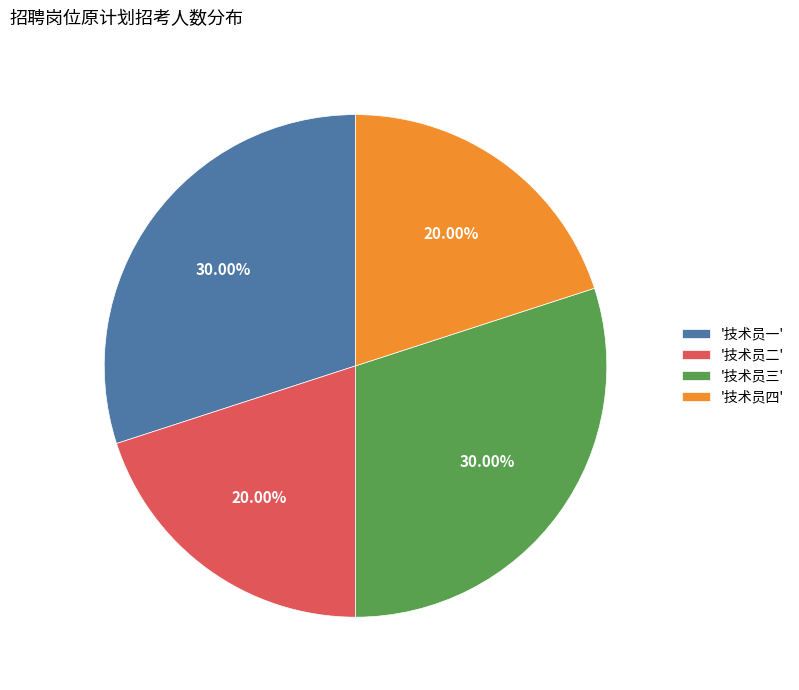

Which has a higher value, '技术员二' or '技术员一'?

'技术员一'